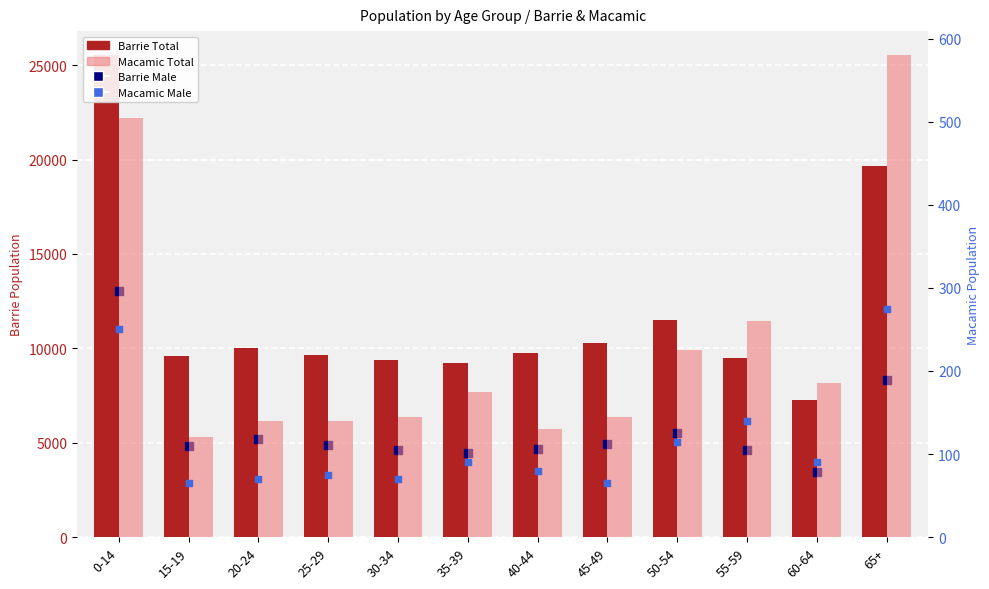

Which series reaches the minimum Y coordinate?

Macamic Male